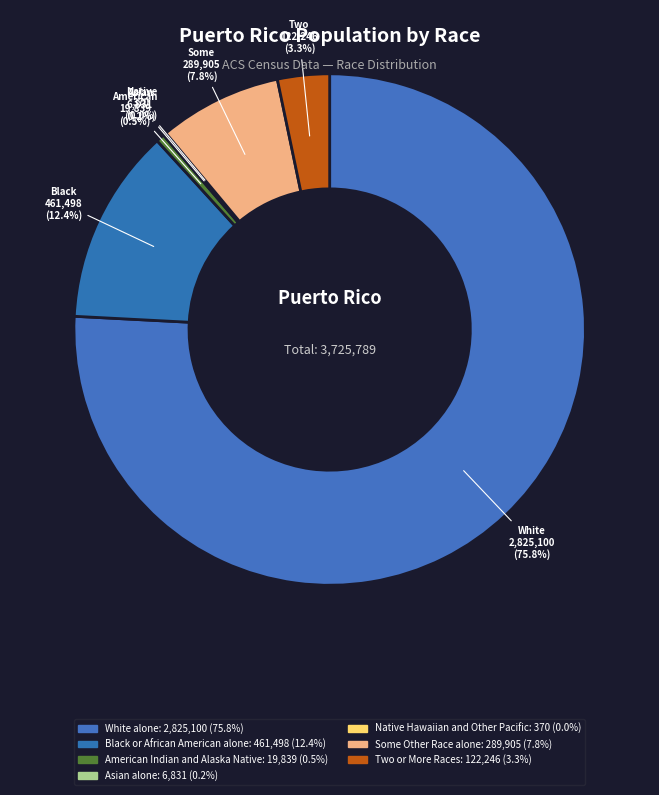

How many slices are in this pie chart?

7